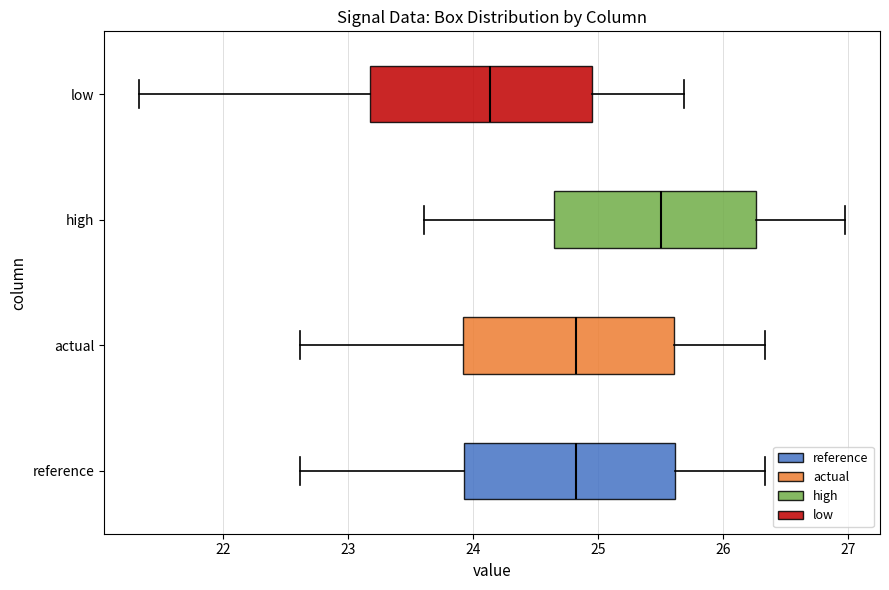

Reading bottom to top, transcribe this box plot: for each box, give where its median line is, the range the box spans, and where its two whiskers end, as read against the x-axis. The values are not printed on the chart, so give them approximately, as read against the axis.

reference: median 24.8, box 23.9 to 25.6, whiskers 22.6 to 26.3
actual: median 24.8, box 23.9 to 25.6, whiskers 22.6 to 26.3
high: median 25.5, box 24.6 to 26.3, whiskers 23.6 to 27.0
low: median 24.1, box 23.2 to 25.0, whiskers 21.3 to 25.7